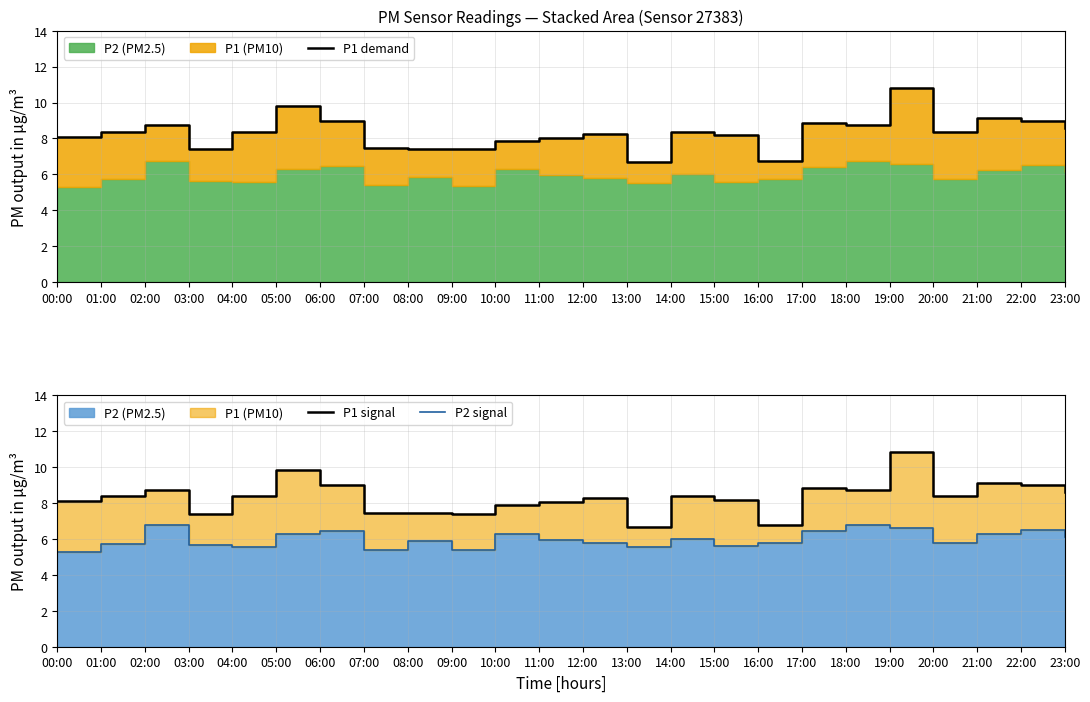

Where is P1 demand nearest to the value 8?

11:00